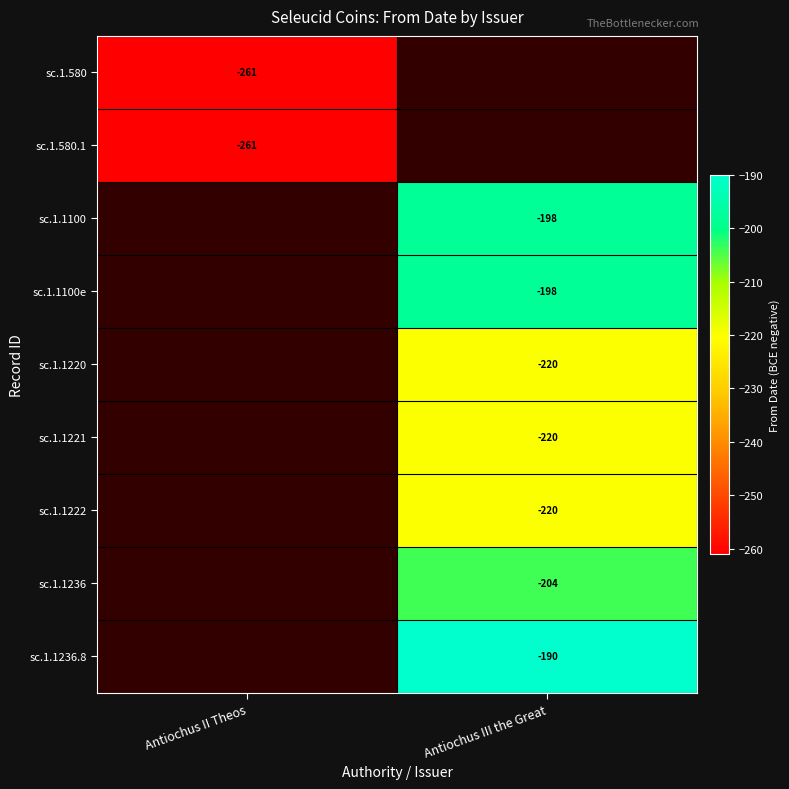

The sc.1.1100e series shows -198 at Antiochus III the Great. True or false?

True